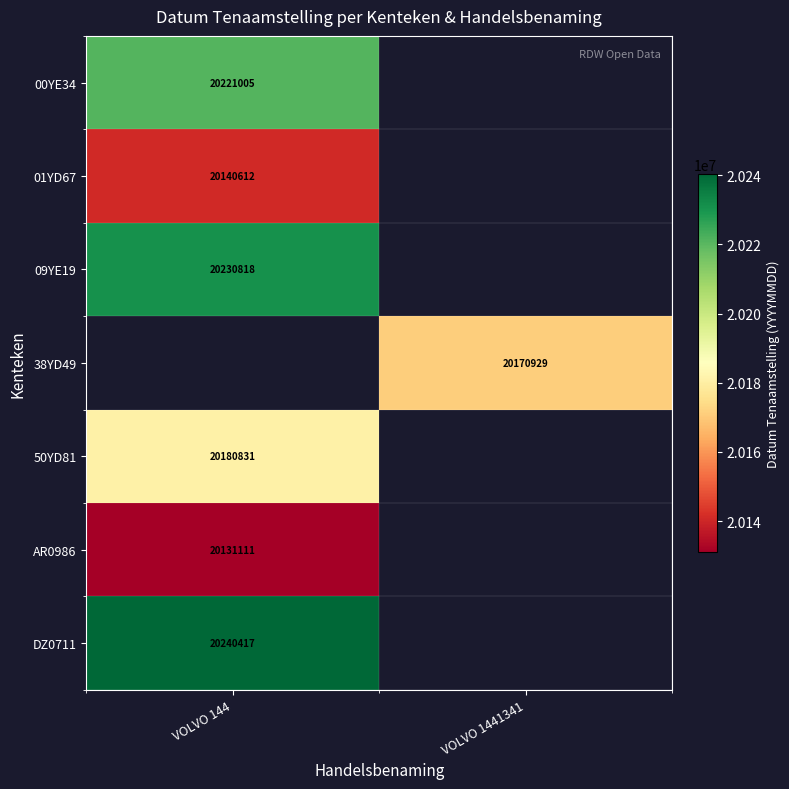

The value of 00YE34 at VOLVO 144 is 20221005. True or false?

True